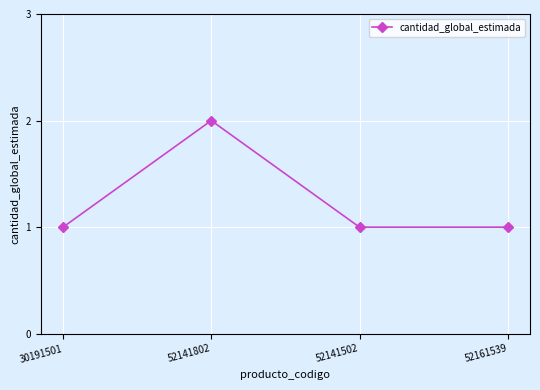

What is the average value?

1